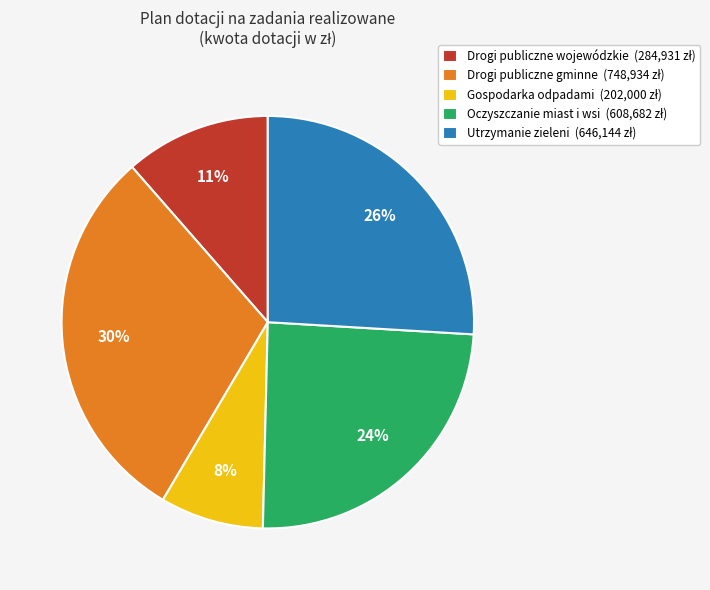

Which slice is the largest?

Drogi publiczne gminne